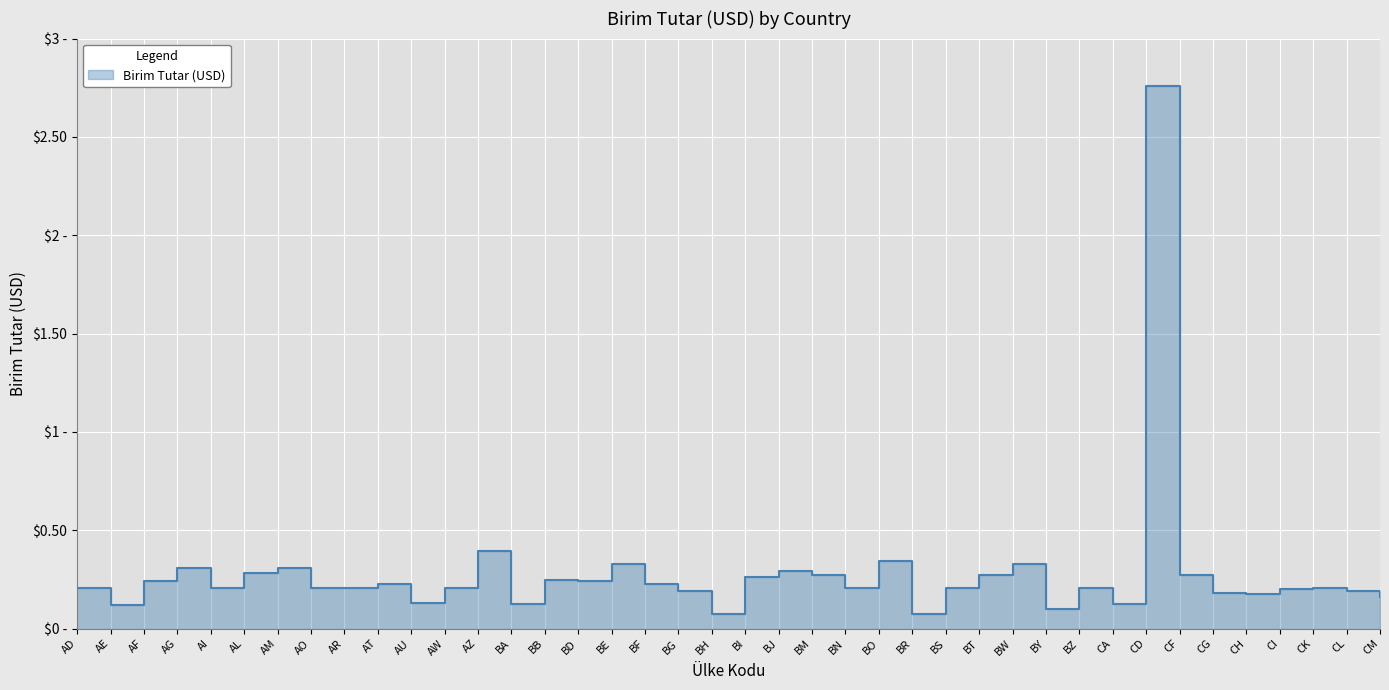

Is it true that the value at BY is 0.1?

True